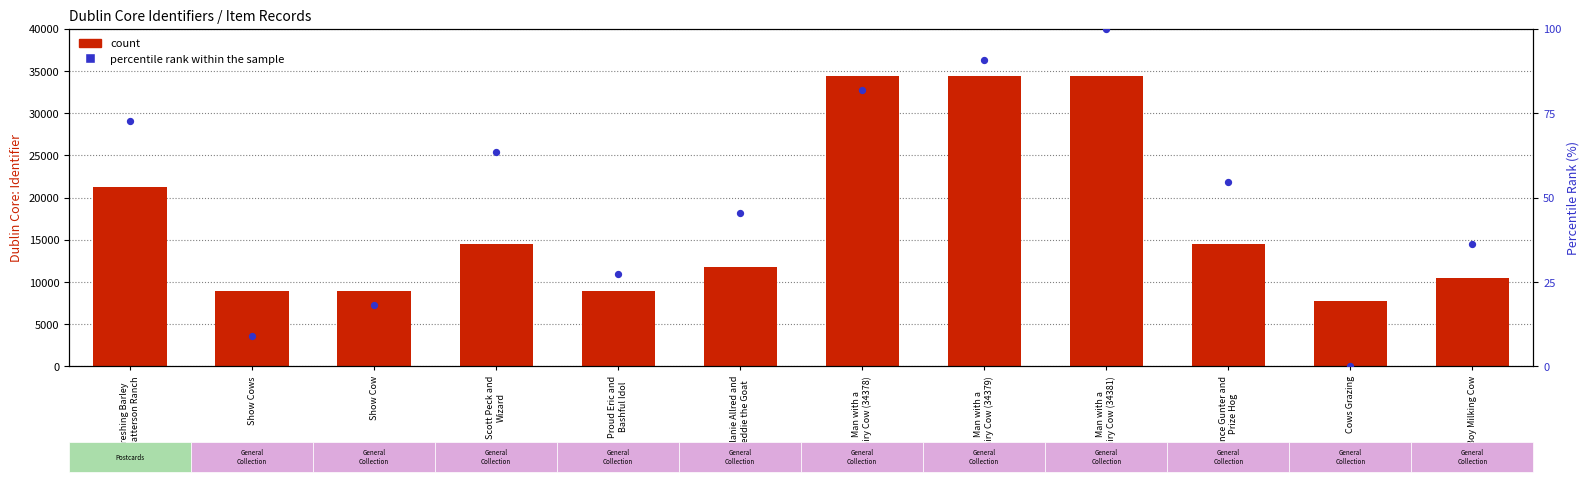

Which series contains the highest Y value?

count